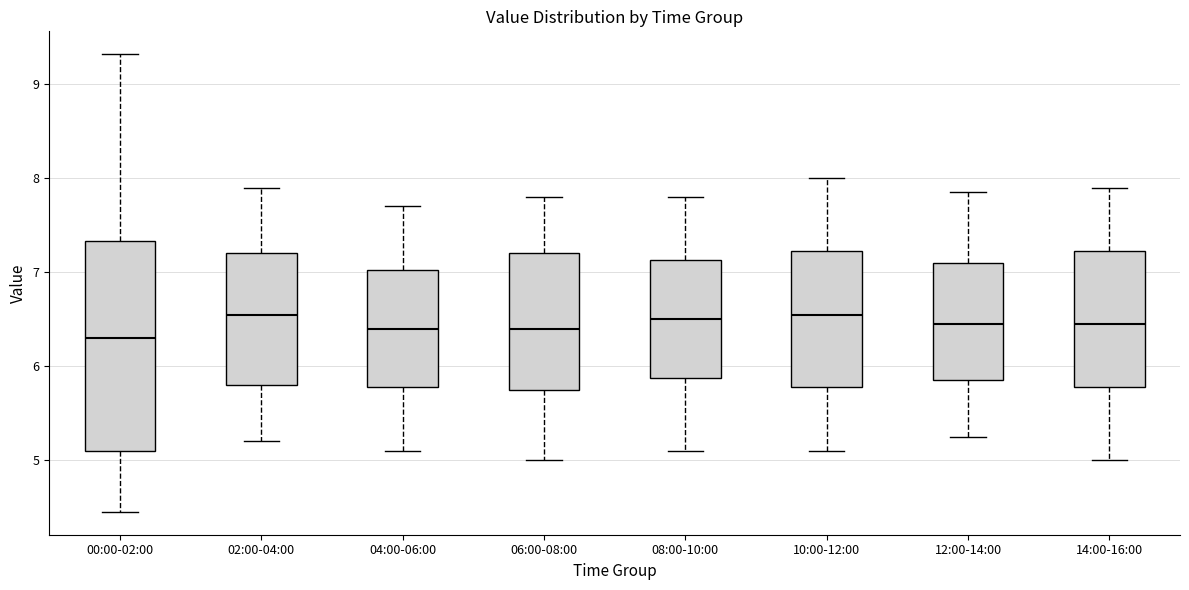

Reading left to right, transcribe this box plot: for each box, give where its median line is, the range the box spans, and where its two whiskers end, as read against the y-axis. The values are not printed on the chart, so give them approximately, as read against the axis.

00:00-02:00: median 6.3, box 5.1 to 7.3, whiskers 4.5 to 9.3
02:00-04:00: median 6.6, box 5.8 to 7.2, whiskers 5.2 to 7.9
04:00-06:00: median 6.4, box 5.8 to 7.0, whiskers 5.1 to 7.7
06:00-08:00: median 6.4, box 5.8 to 7.2, whiskers 5.0 to 7.8
08:00-10:00: median 6.5, box 5.9 to 7.1, whiskers 5.1 to 7.8
10:00-12:00: median 6.6, box 5.8 to 7.2, whiskers 5.1 to 8.0
12:00-14:00: median 6.5, box 5.9 to 7.1, whiskers 5.3 to 7.9
14:00-16:00: median 6.5, box 5.8 to 7.2, whiskers 5.0 to 7.9